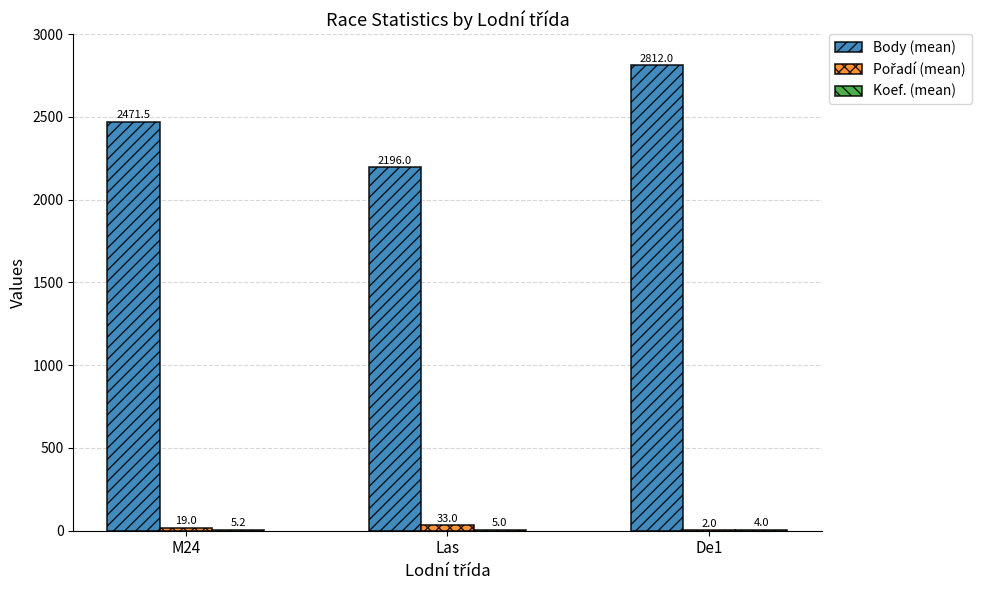

What value does the Body (mean) series have at M24?

2471.5